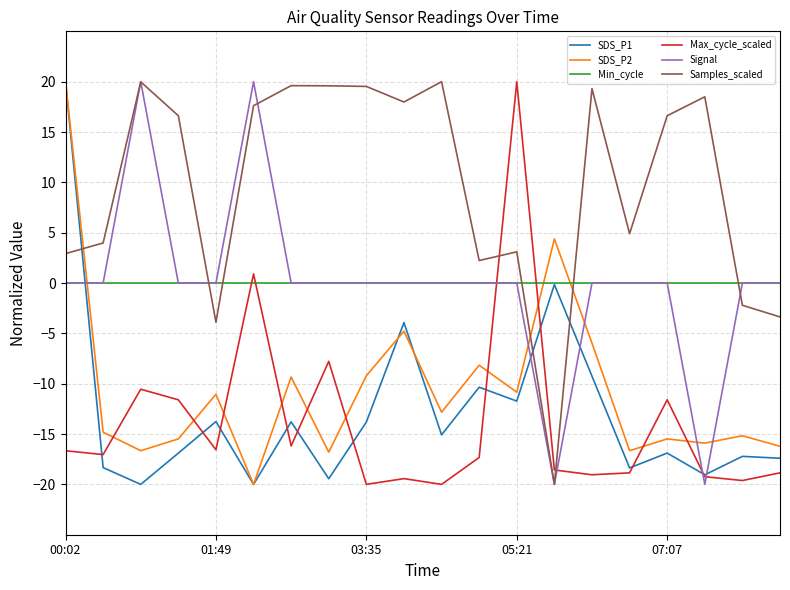

After their last crossing, which series has the higher values: Min_cycle or Samples_scaled?

Min_cycle